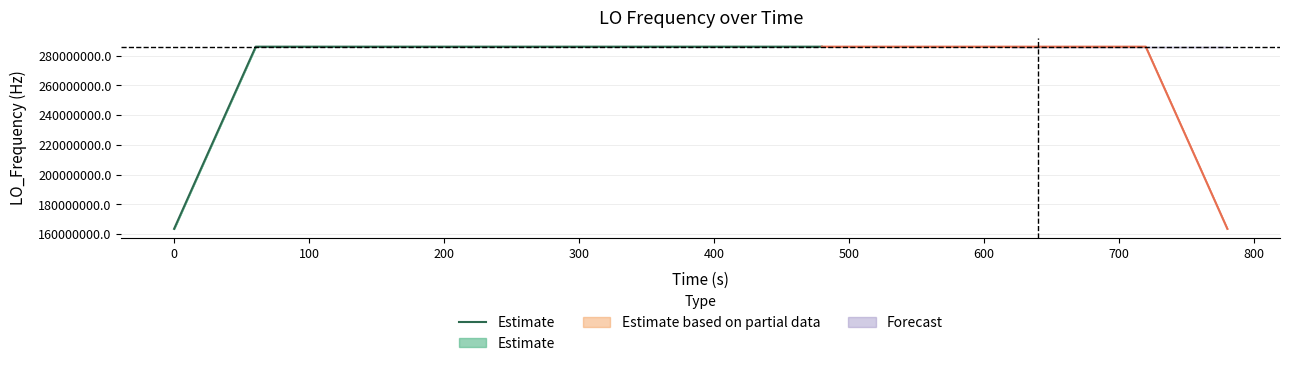

Count the number of categories in the chart.

25